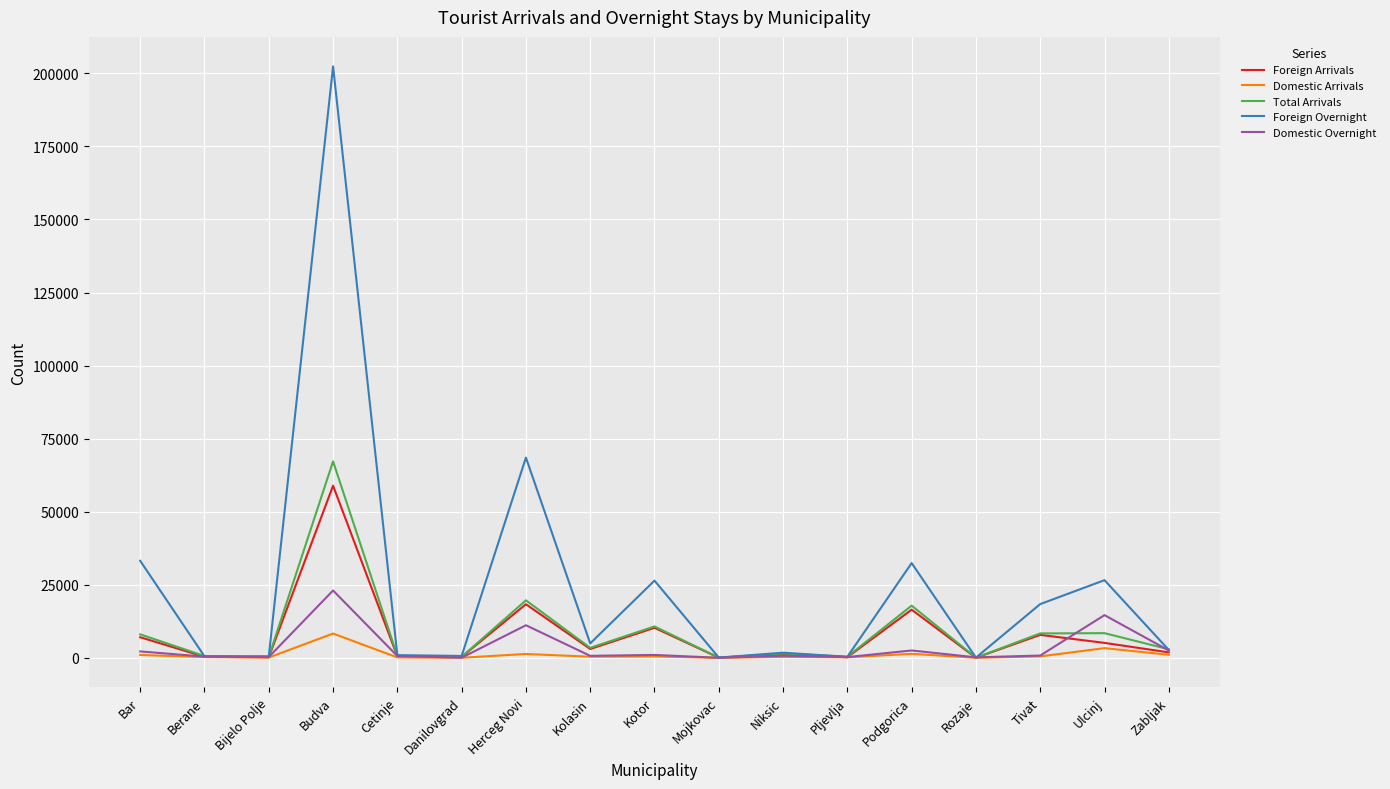

What is the greatest value displayed?

202367